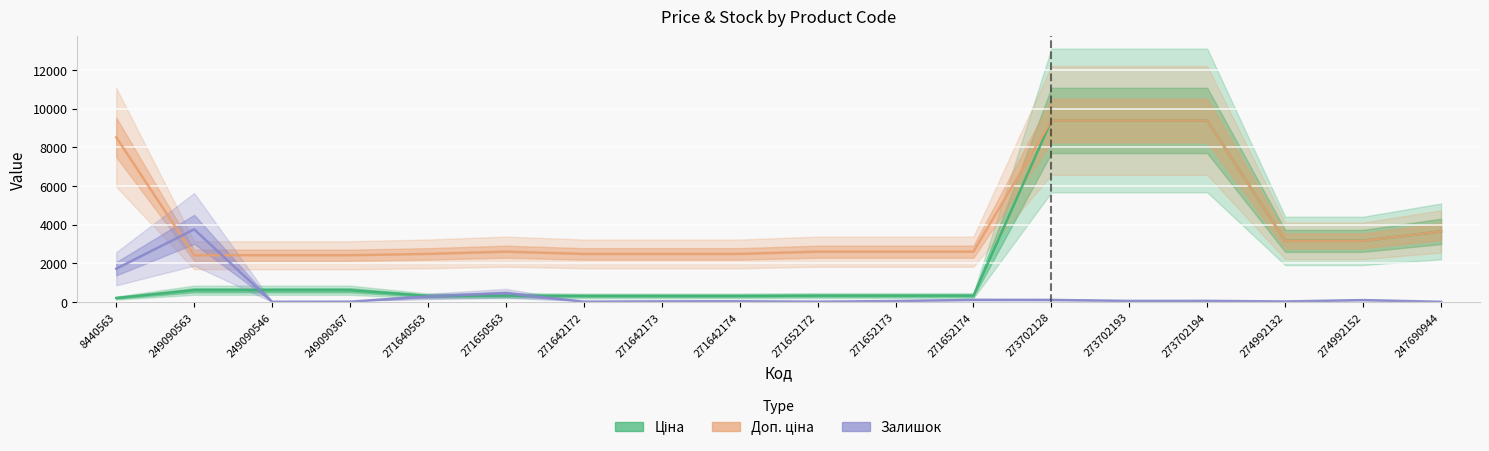

At which category does Залишок reach its first local valley?

249090546